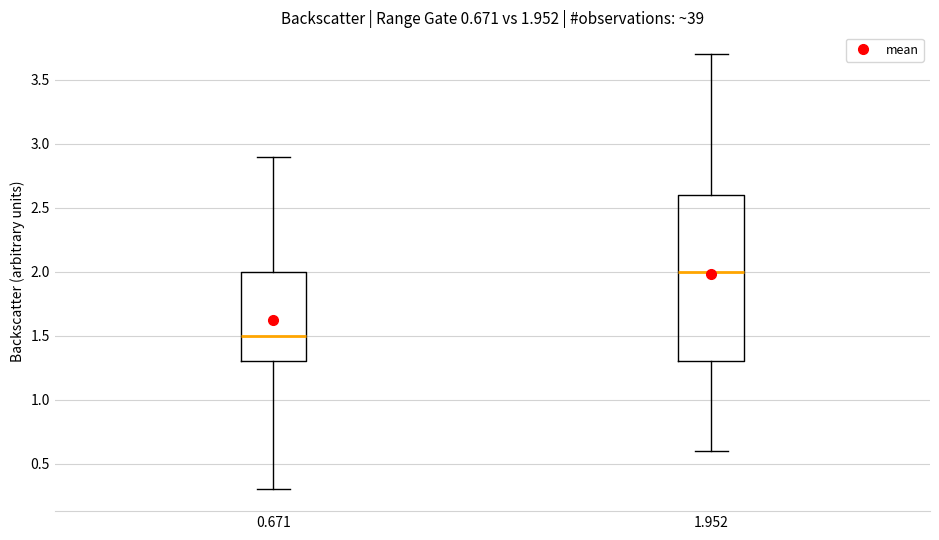

Which box is the tallest, from its lower edge to its upper edge?

1.952